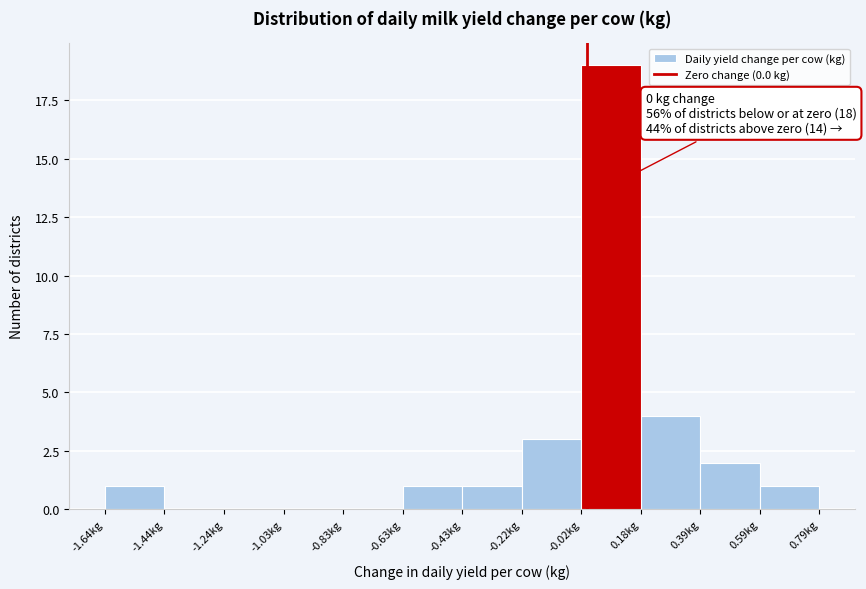

Which range on the x-axis has the tallest bar?

0.00 to 0.20